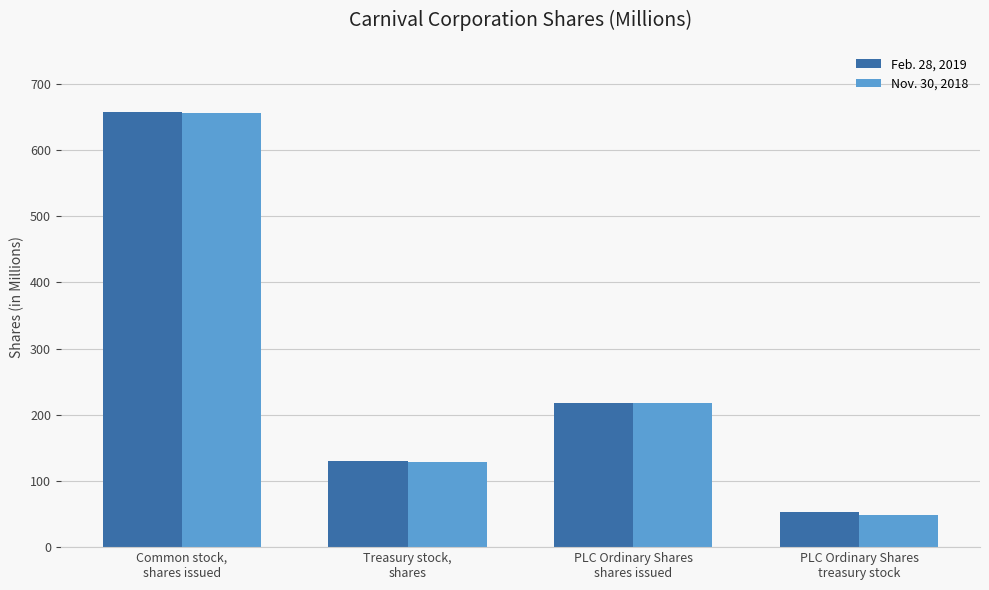

What is the label of the 4th bar from the right?

Common stock,
shares issued